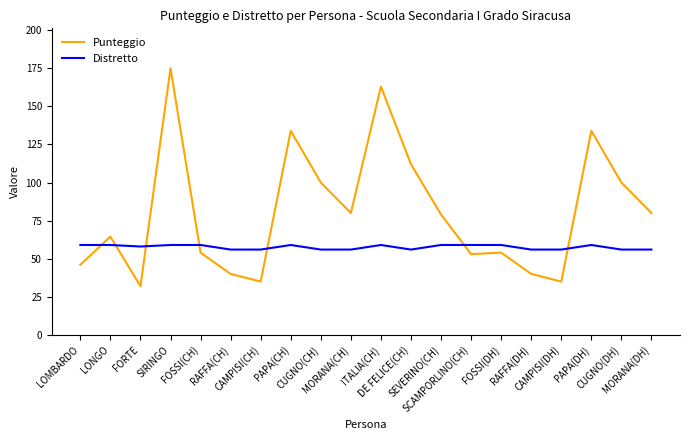

Is the value of Punteggio at CUGNO(CH) greater than the value of Distretto at PAPA(DH)?

Yes